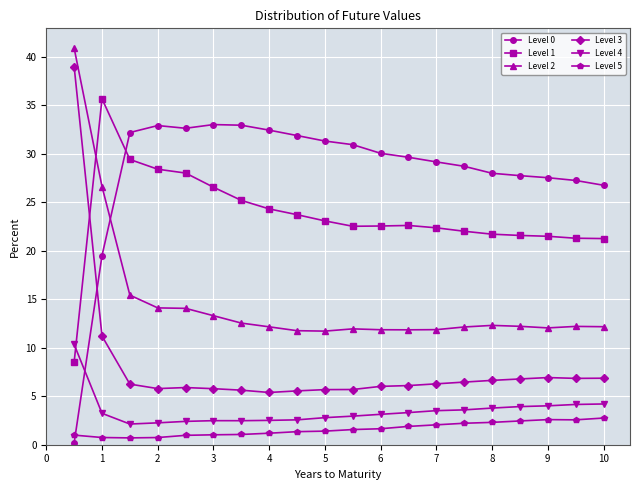

True or false: Level 0 has more than 0 interior local peaks.

True